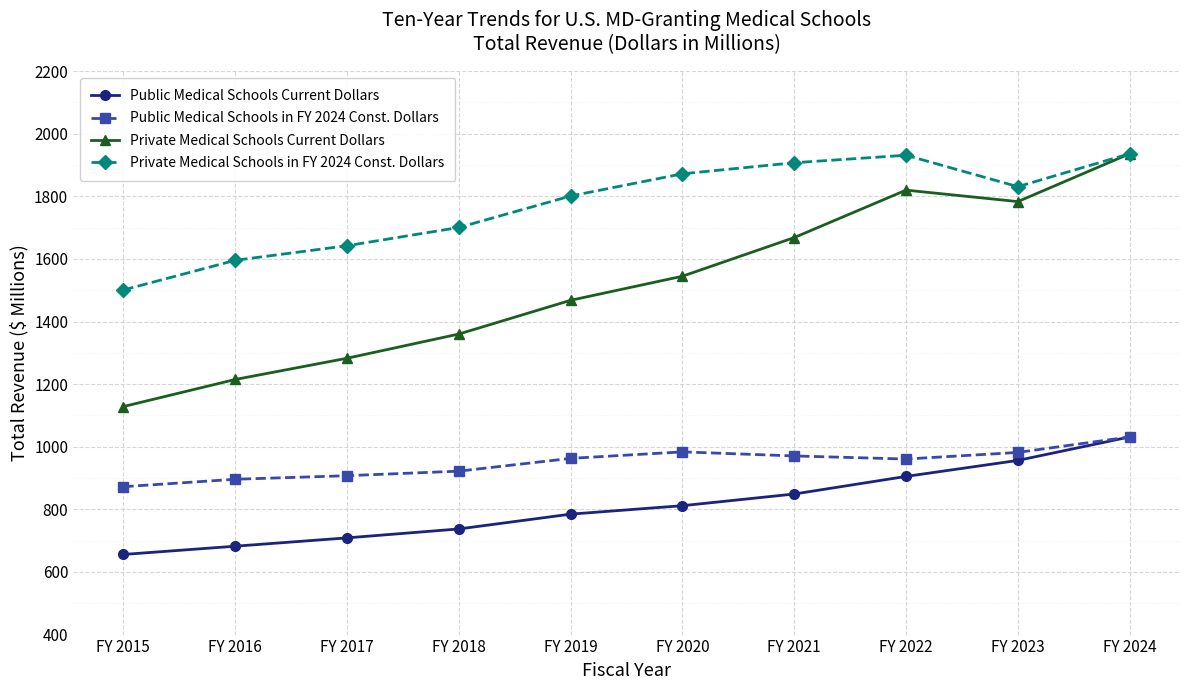

Which label corresponds to the smallest value in the chart?

FY 2015